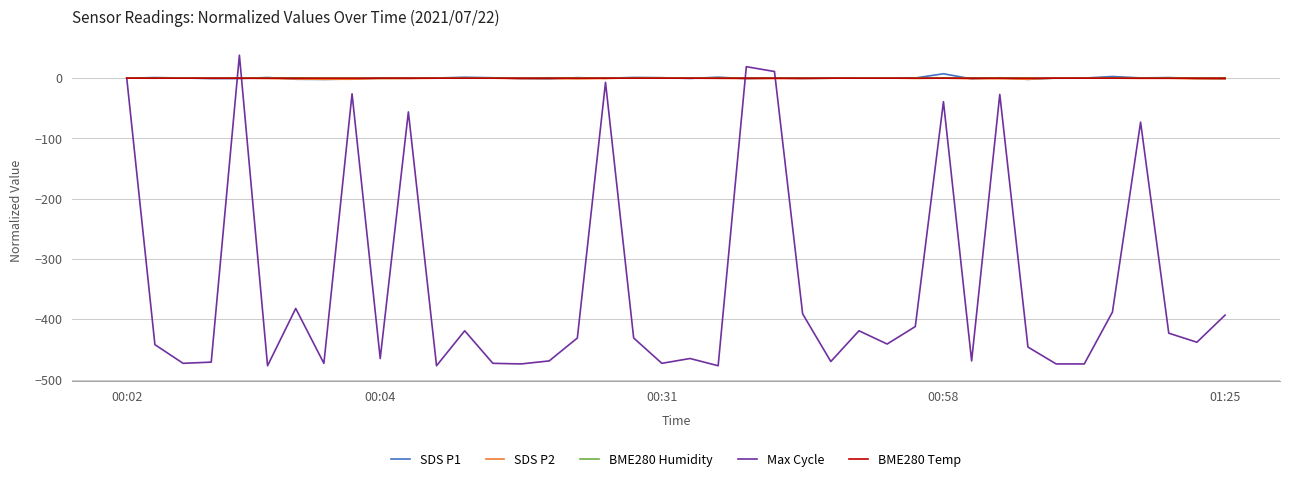

What is the greatest value displayed?

38.0